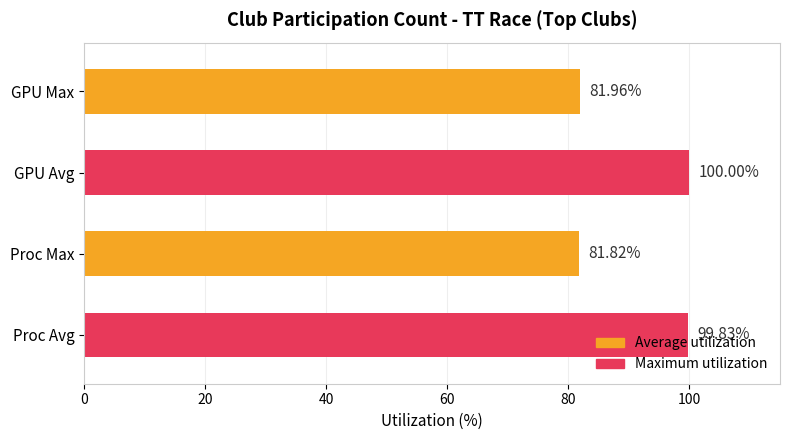

Which series has the largest total across all categories?

Maximum utilization